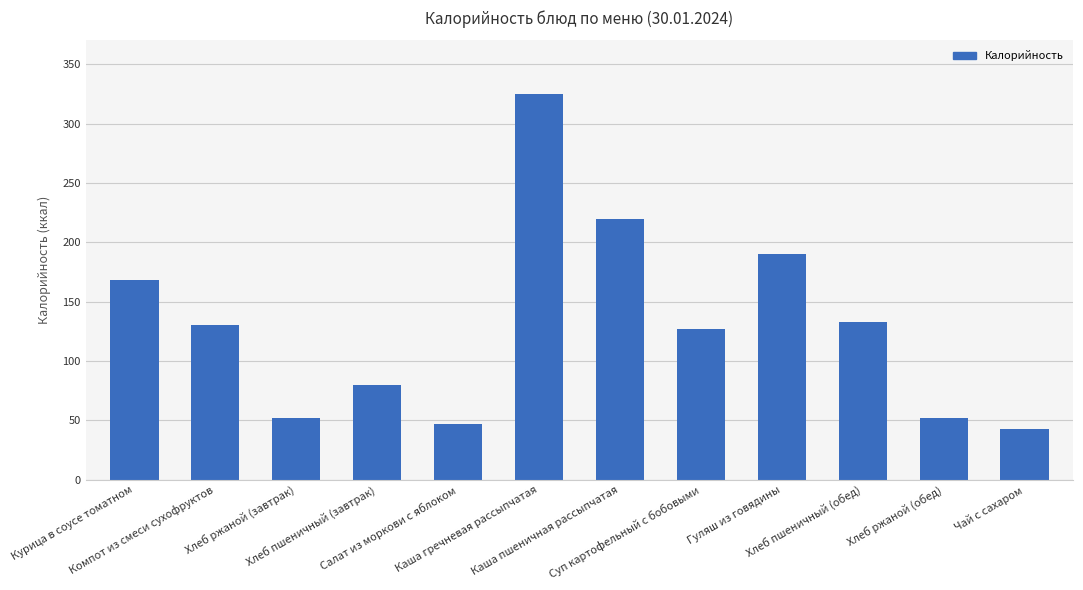

At which category does the chart reach its minimum across all series?

Чай с сахаром